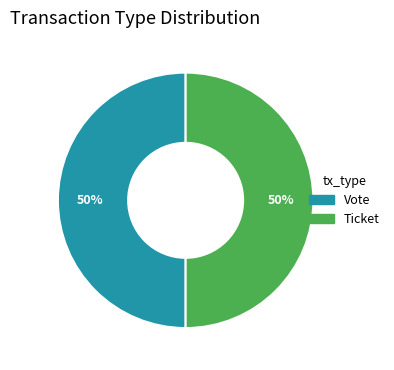

To the nearest percent, what is the combined percentage of Vote and Ticket?

100%